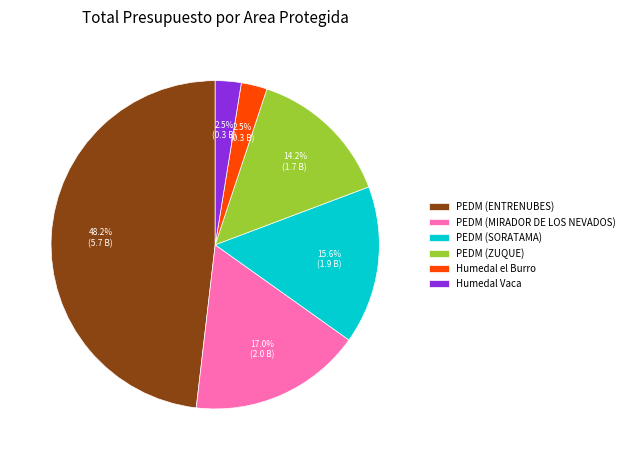

Between PEDM (MIRADOR DE LOS NEVADOS) and PEDM (ENTRENUBES), which is larger?

PEDM (ENTRENUBES)